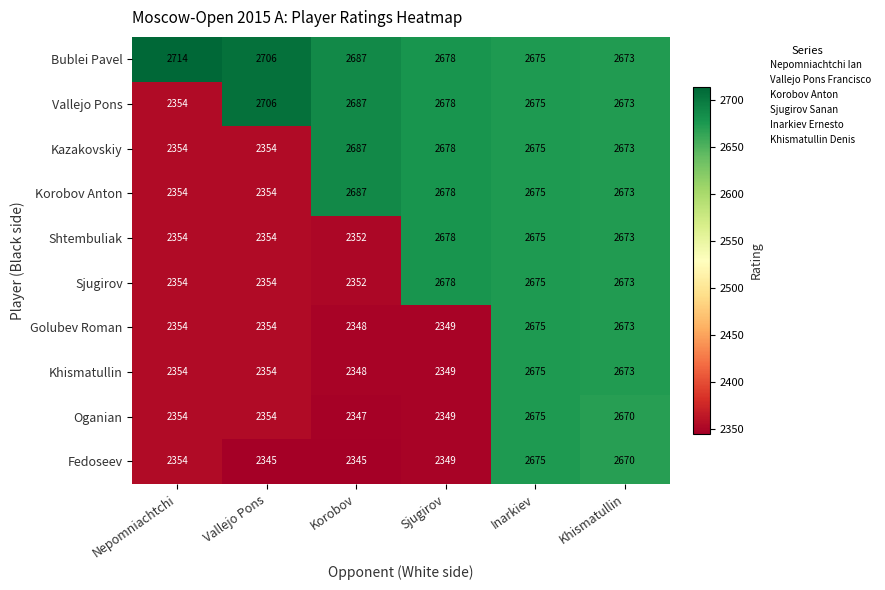

What is the average value of the Fedoseev series?

2456